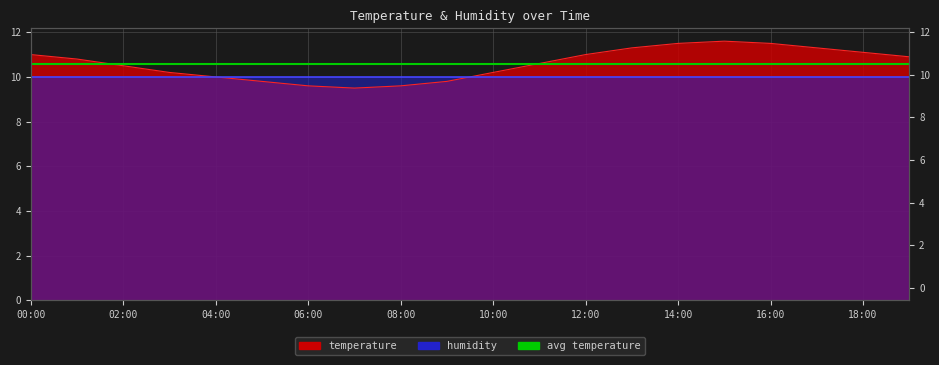

List the labels in order of value, smallest first.

07:00, 06:00, 08:00, 05:00, 09:00, 04:00, 03:00, 10:00, 02:00, 11:00, 01:00, 19:00, 00:00, 12:00, 18:00, 13:00, 17:00, 14:00, 16:00, 15:00